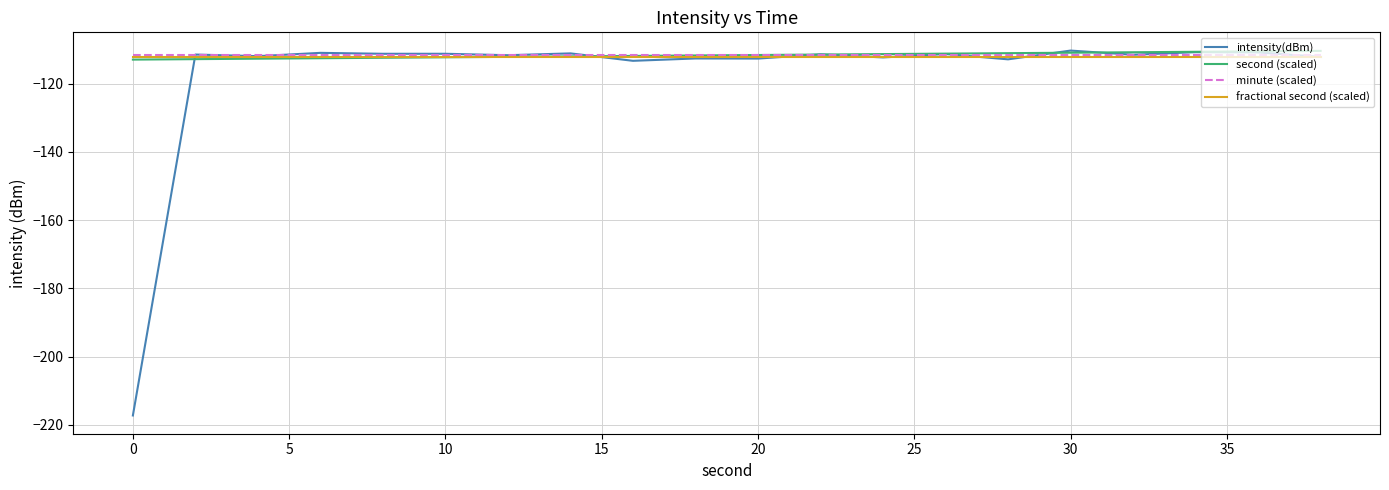

What is the sum of all fractional second (scaled) values?

-2240.6